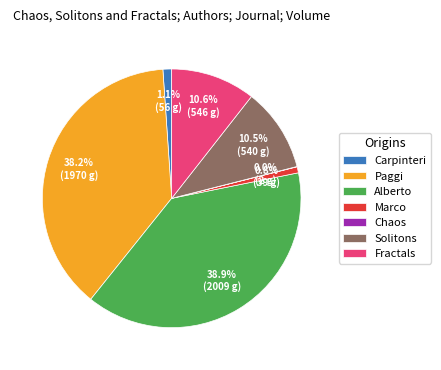

What portion of the pie excludes Marco?

99.2%